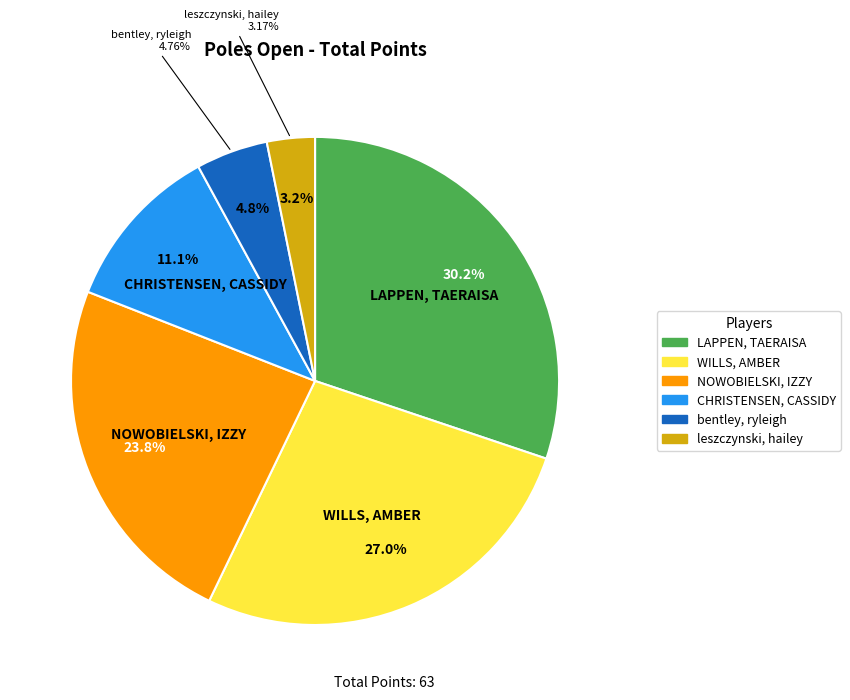

To the nearest percent, what is the difference between the largest and smallest slice percentages?

27%